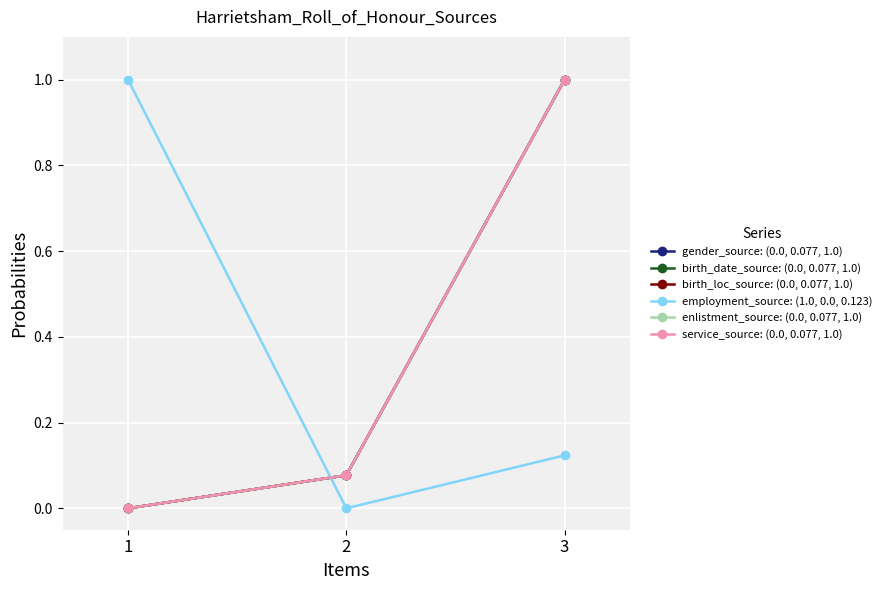

Does the chart have visible grid lines?

Yes